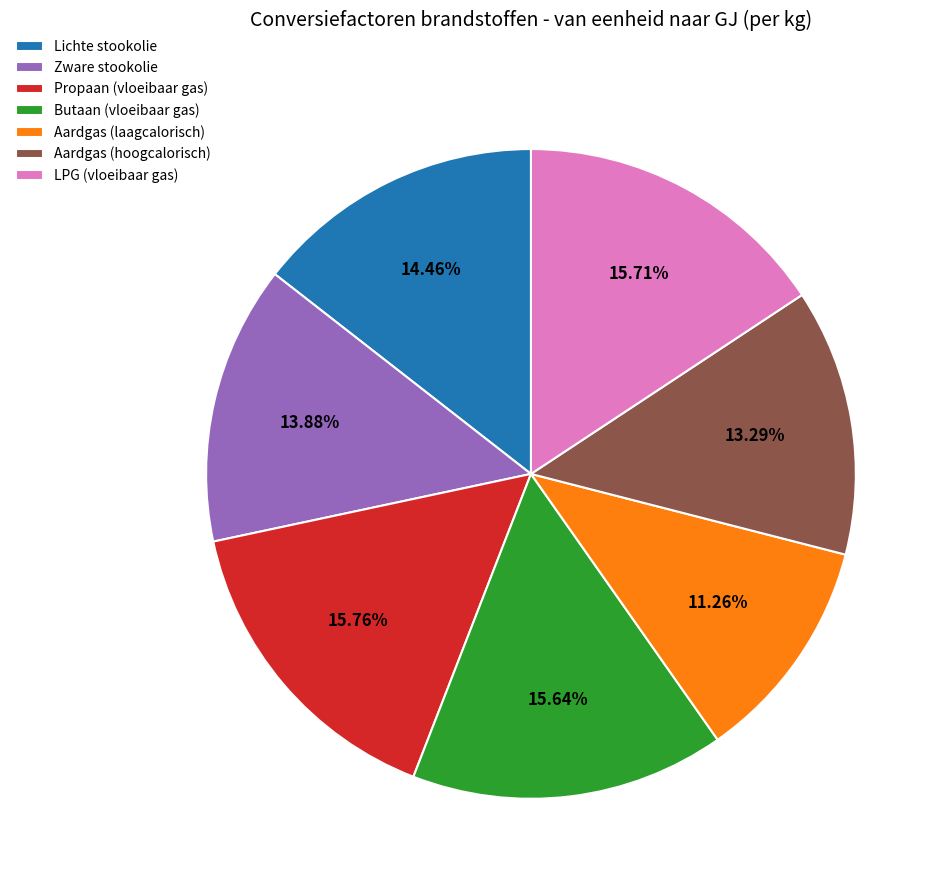

Which slice is the smallest?

Aardgas (laagcalorisch)